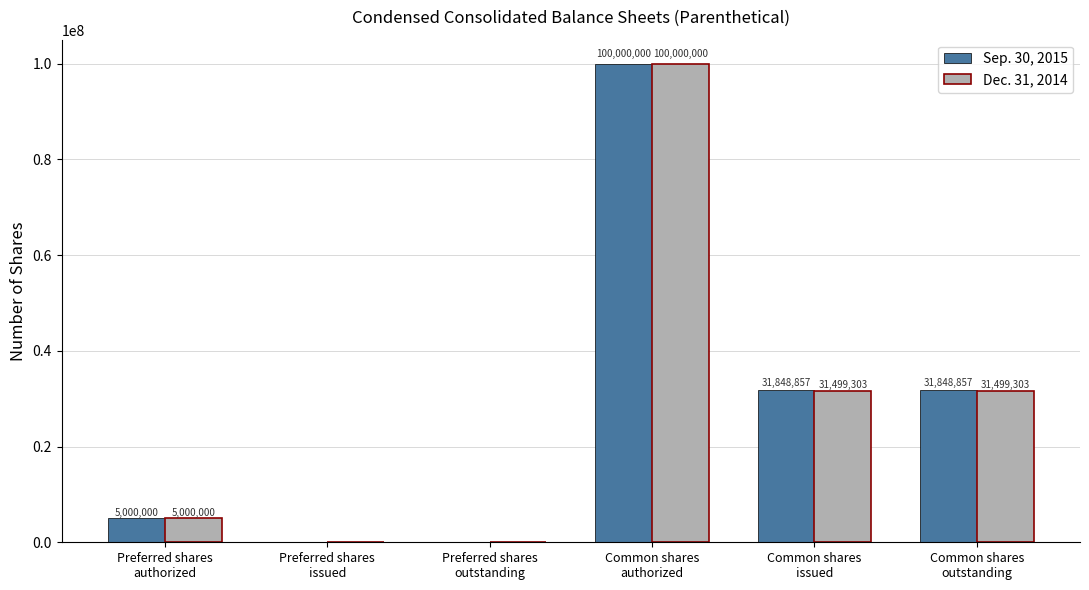

What is the sum of all Dec. 31, 2014 values?

167998606